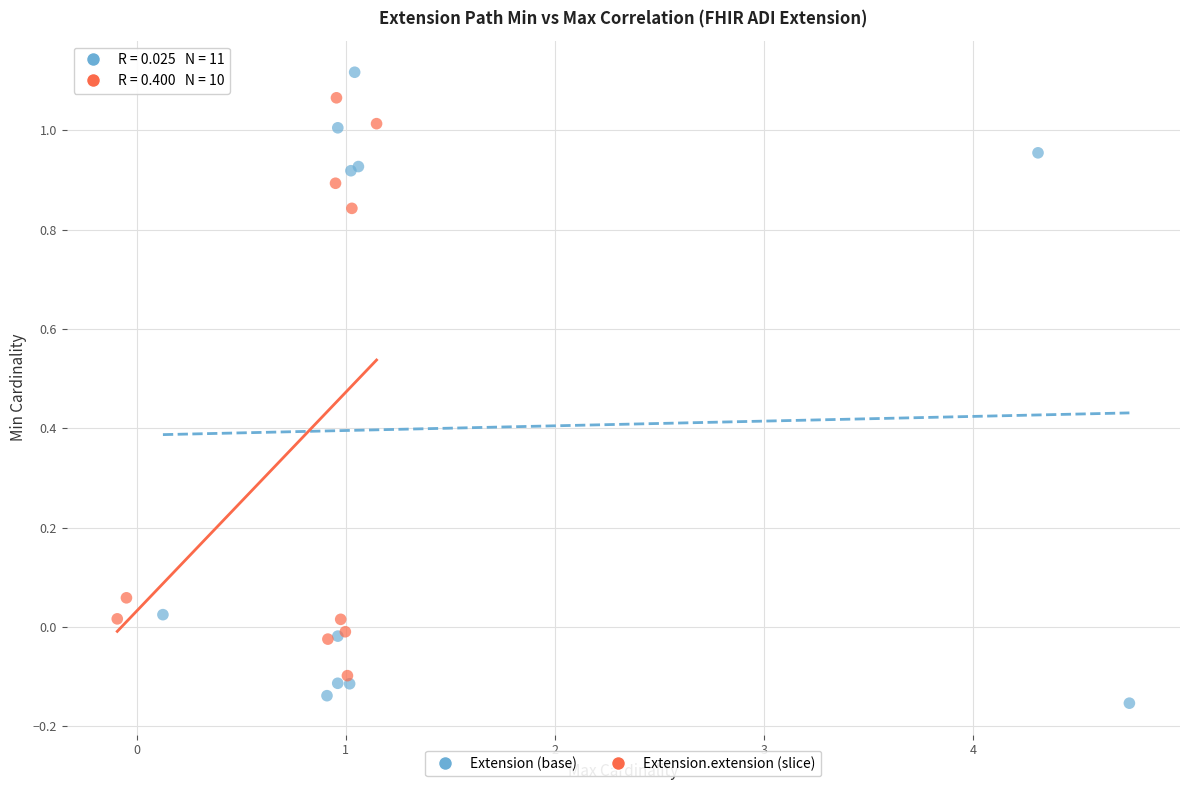

Which series contains the lowest Y value?

Extension (base)